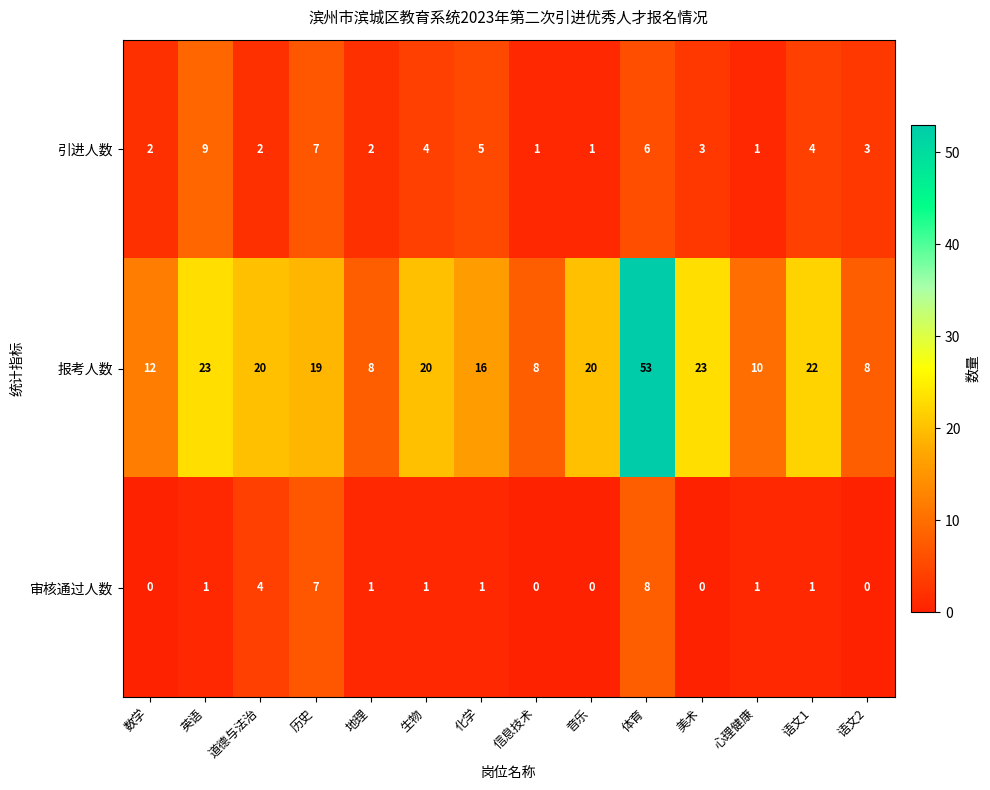

What is the sum of all 引进人数 values?

50